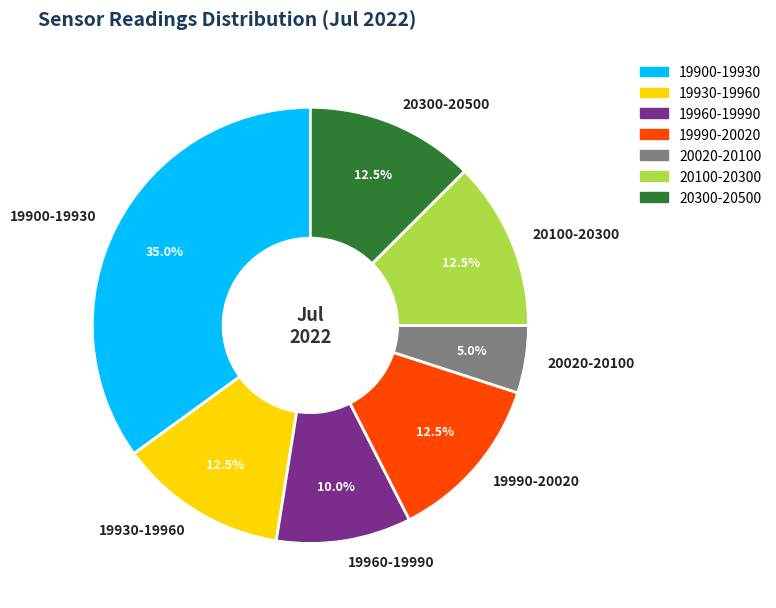

How many segments does this pie chart have?

7